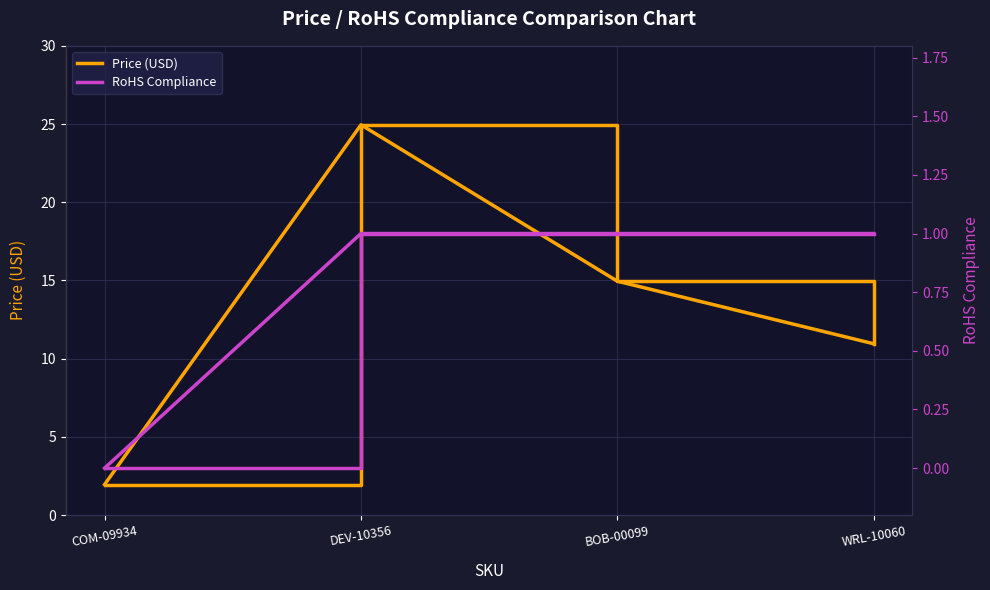

What is the total value across all series at WRL-10060?

11.9